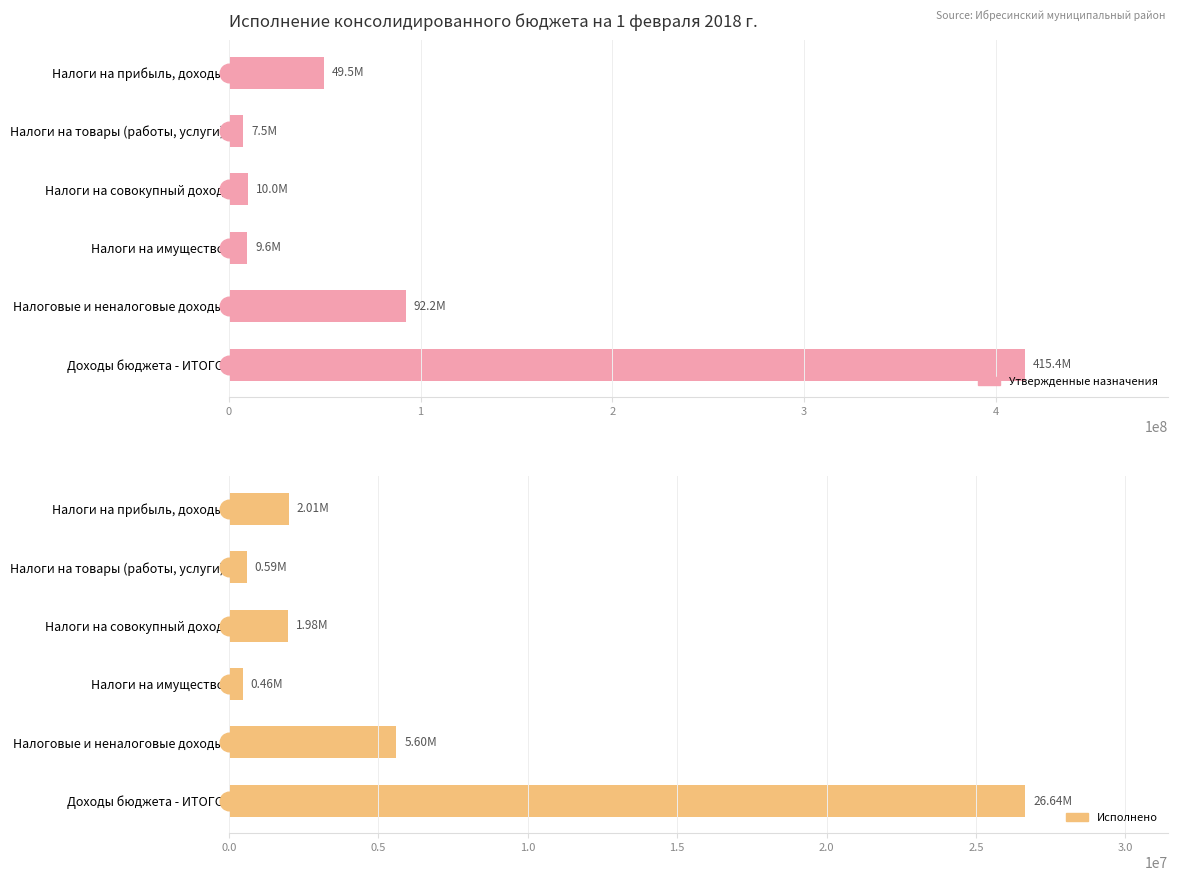

Which series has the largest Y range (max minus min)?

Утвержденные назначения